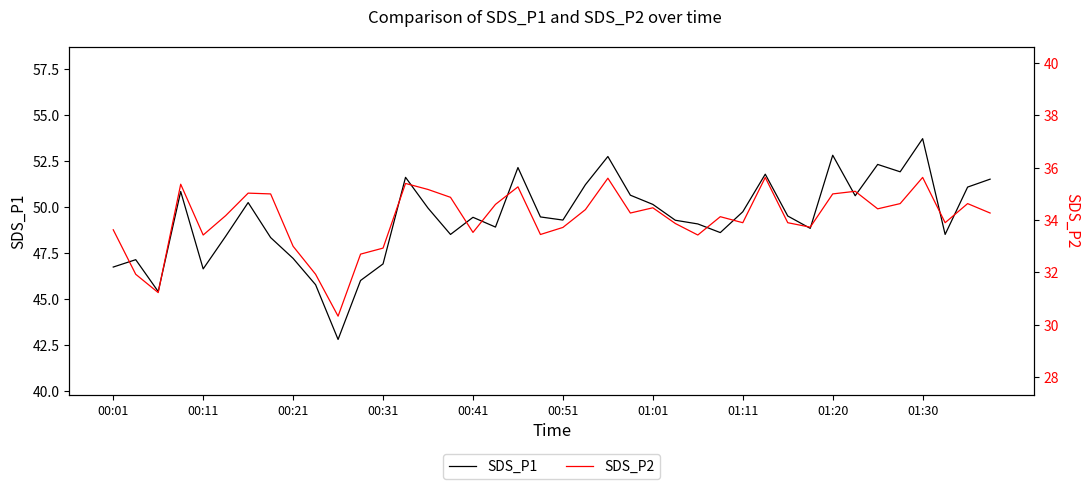

The SDS_P1 series shows 71.3 at 11. True or false?

False